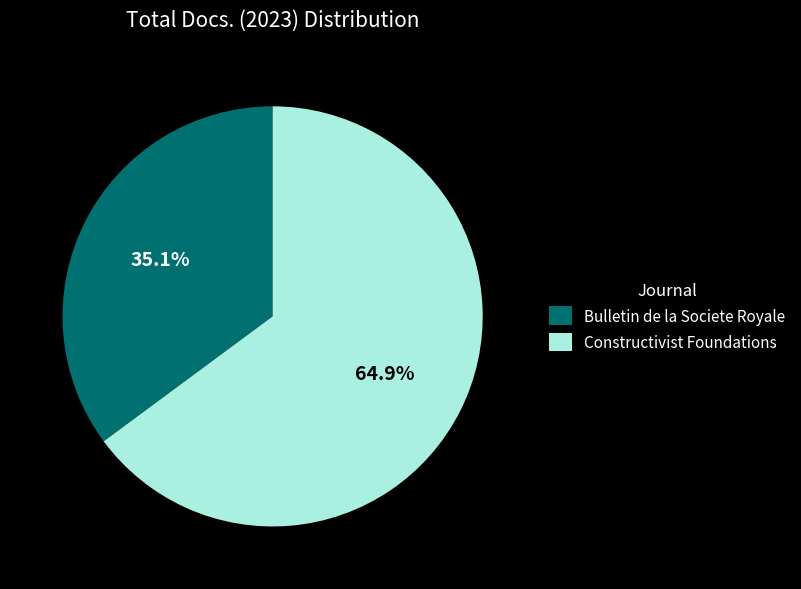

Is it true that Constructivist Foundations is 60% of the pie?

False